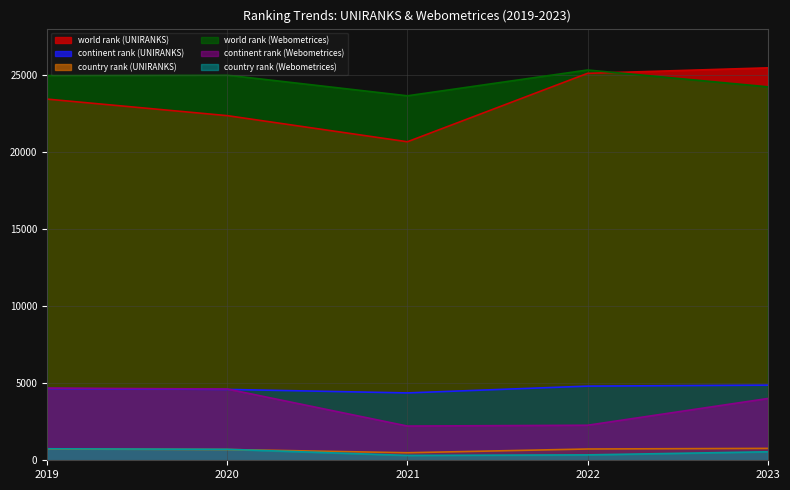

What is the value of the world rank (UNIRANKS) point at the 2nd from the left?

22335